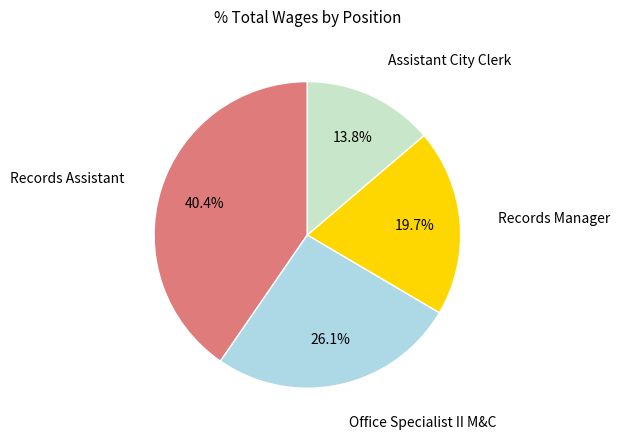

Does any single category account for the majority?

No